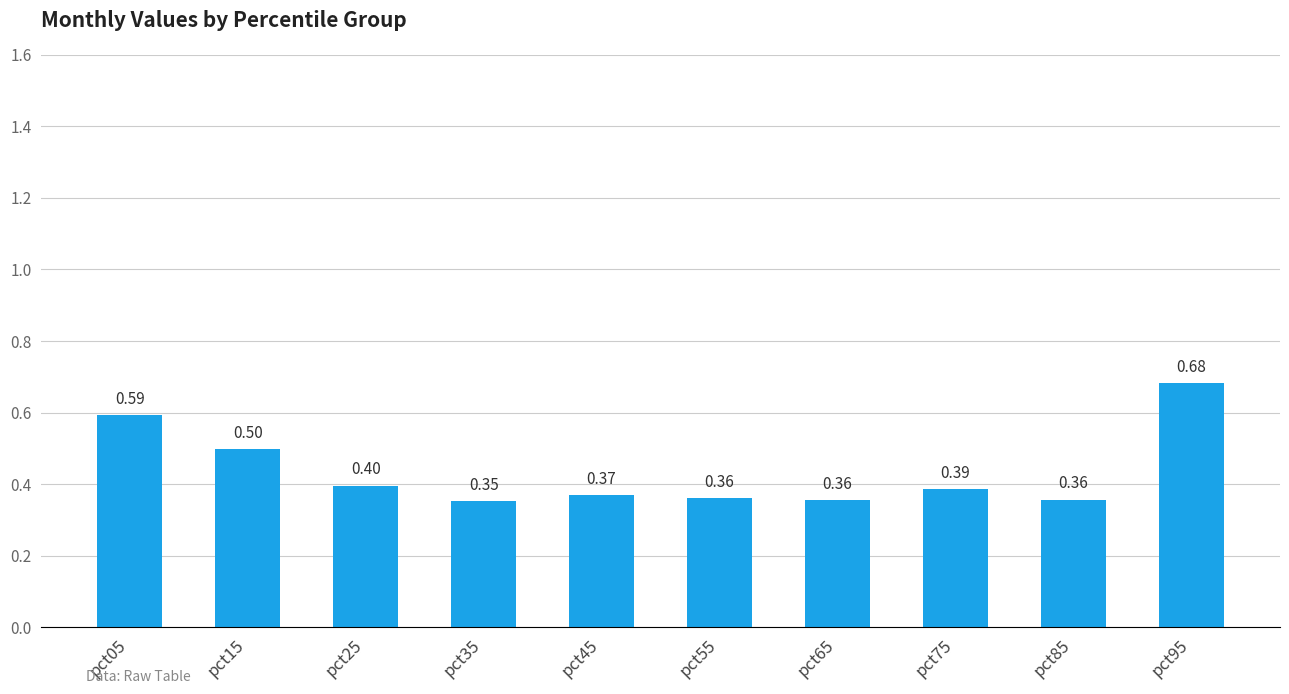

What is the sum of all values?

4.4